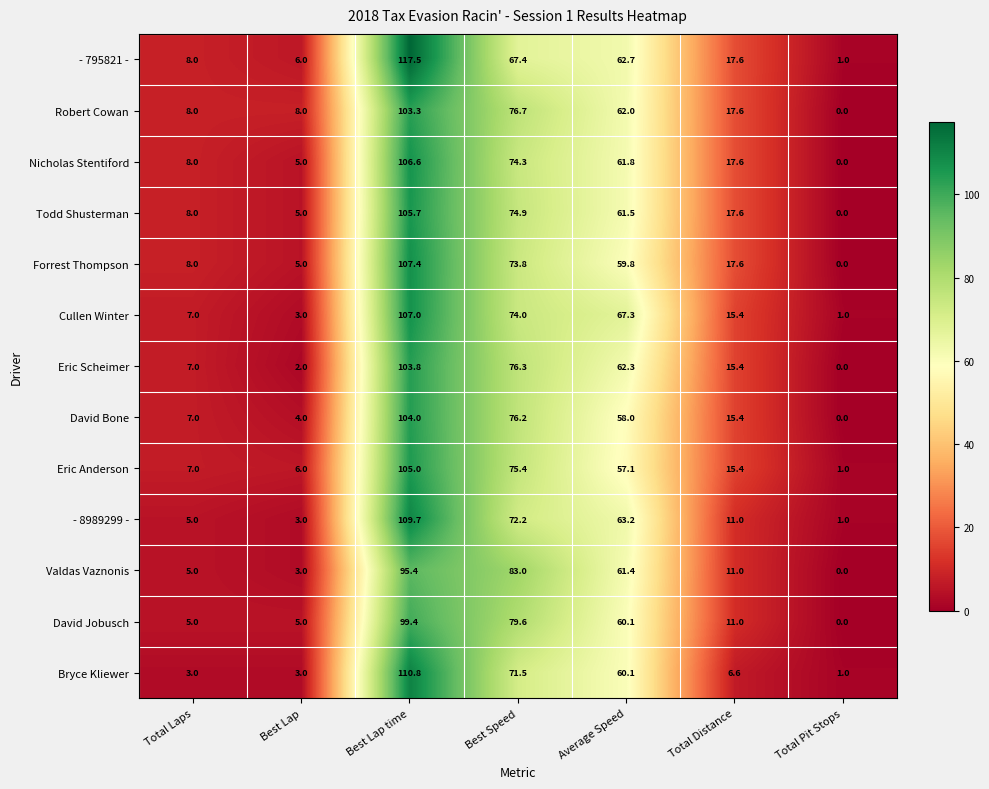

What is the difference between the Bryce Kliewer values at Average Speed and Total Distance?

53.5